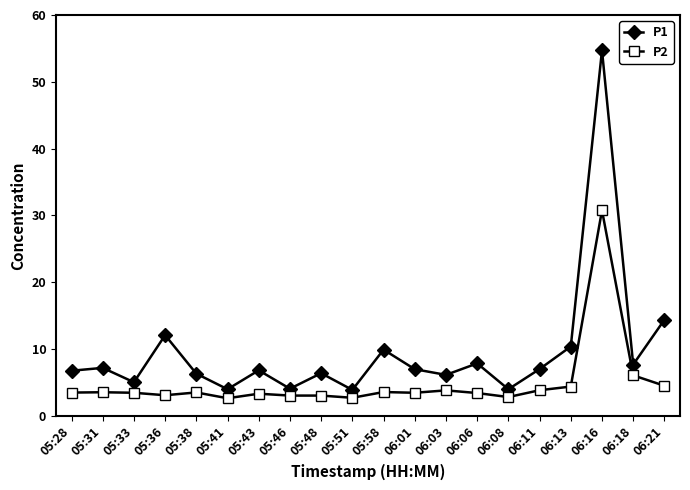

What is the label of the 7th point from the right?

06:06